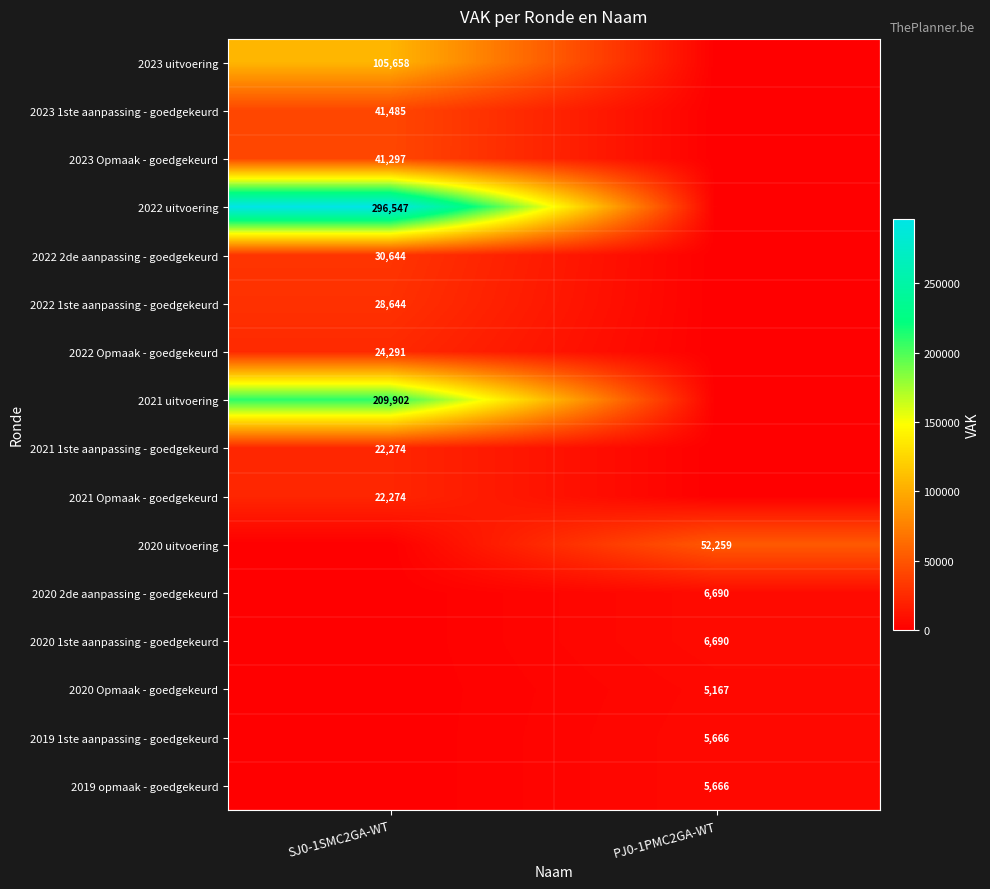

Is the value of 2020 uitvoering at PJ0-1PMC2GA-WT greater than the value of 2023 1ste aanpassing - goedgekeurd at SJ0-1SMC2GA-WT?

Yes